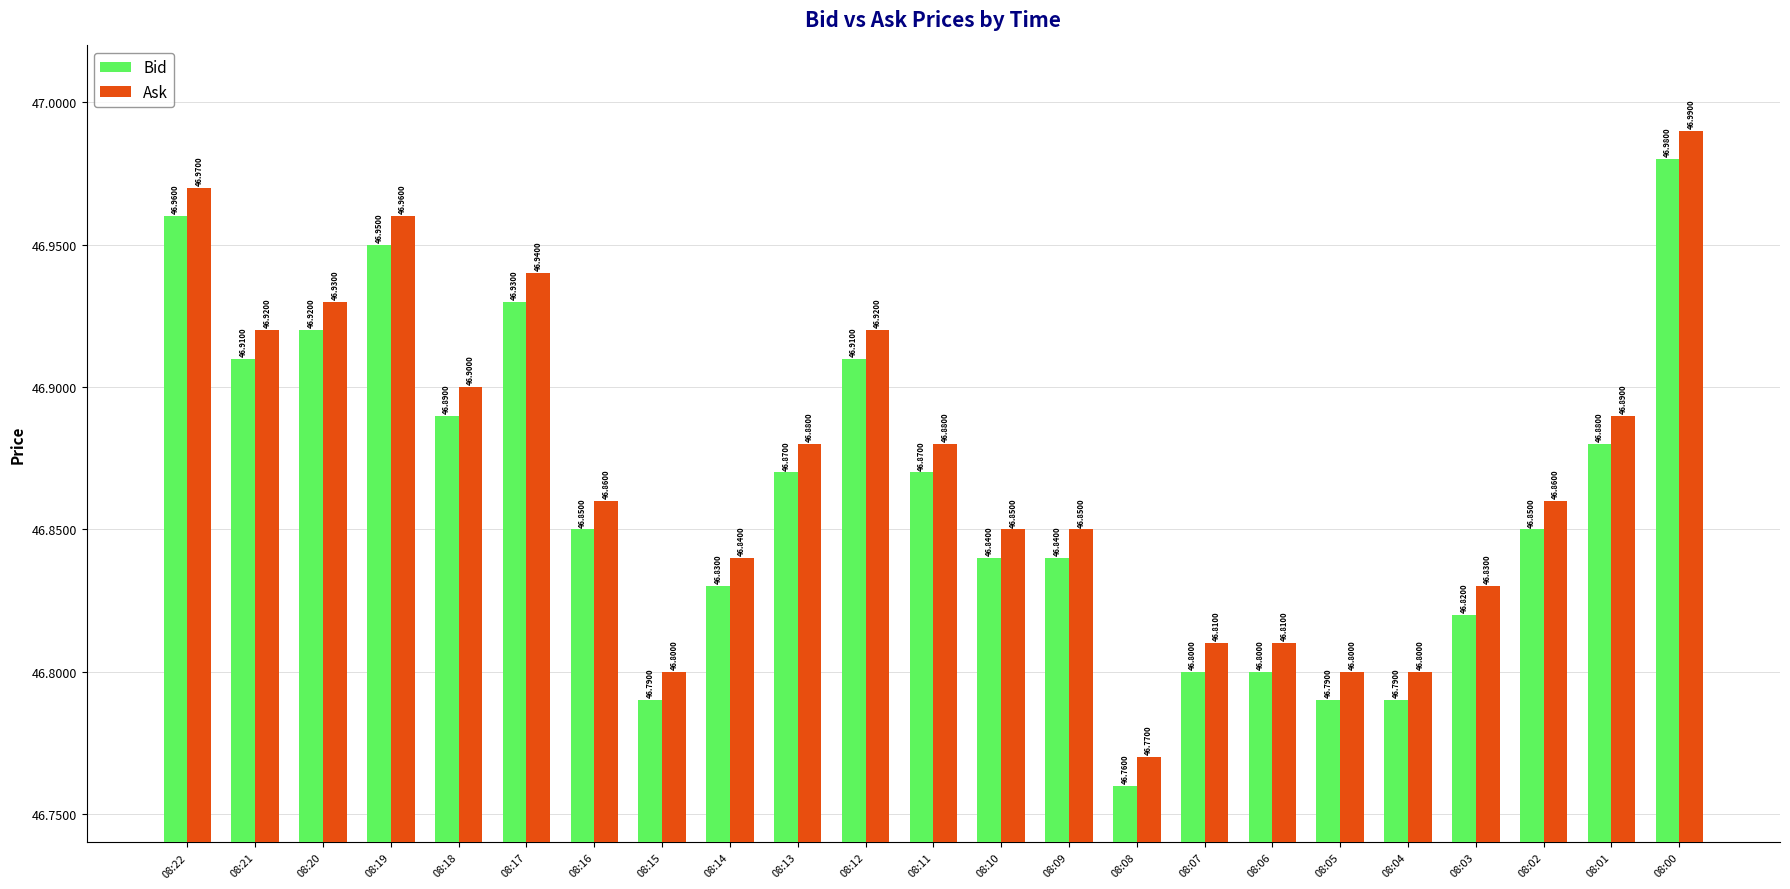

What is the total value across all series at 08:00?

94.0